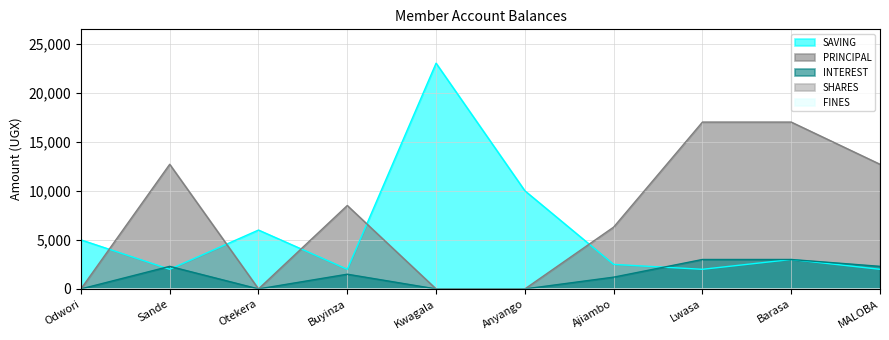

Does the chart display data point markers on the line(s)?

No